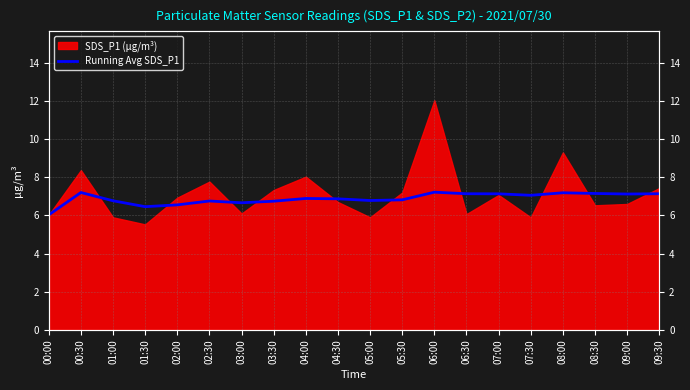

What is the average value?

6.9